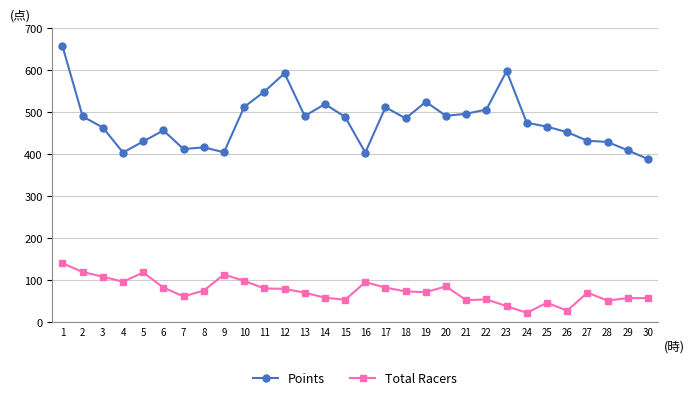

True or false: Points has more than 0 interior local peaks.

True